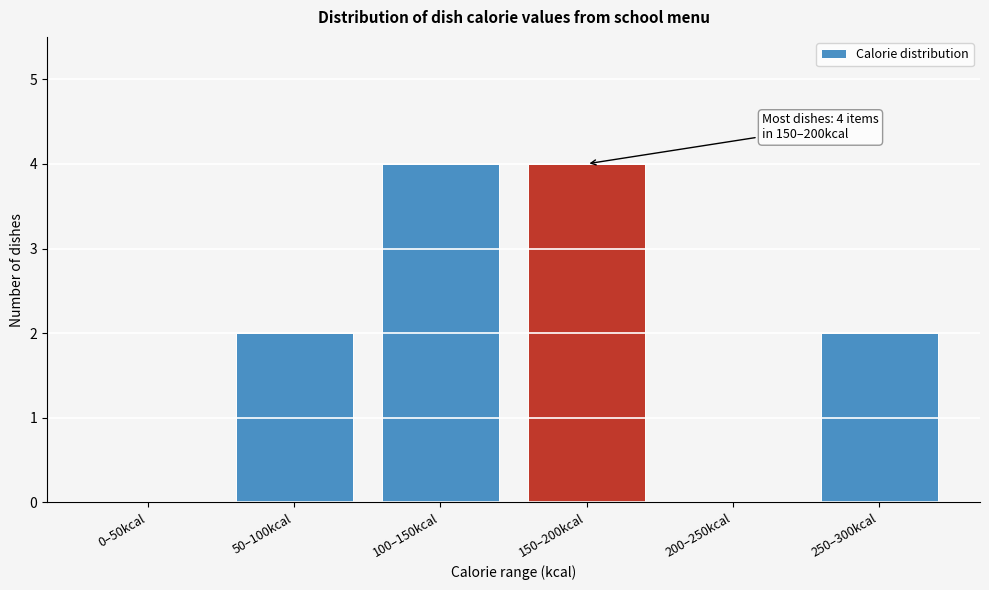

Reading left to right, list all the values displayed in this chart.

0–50kcal=0	50–100kcal=2	100–150kcal=4	150–200kcal=4	200–250kcal=0	250–300kcal=2